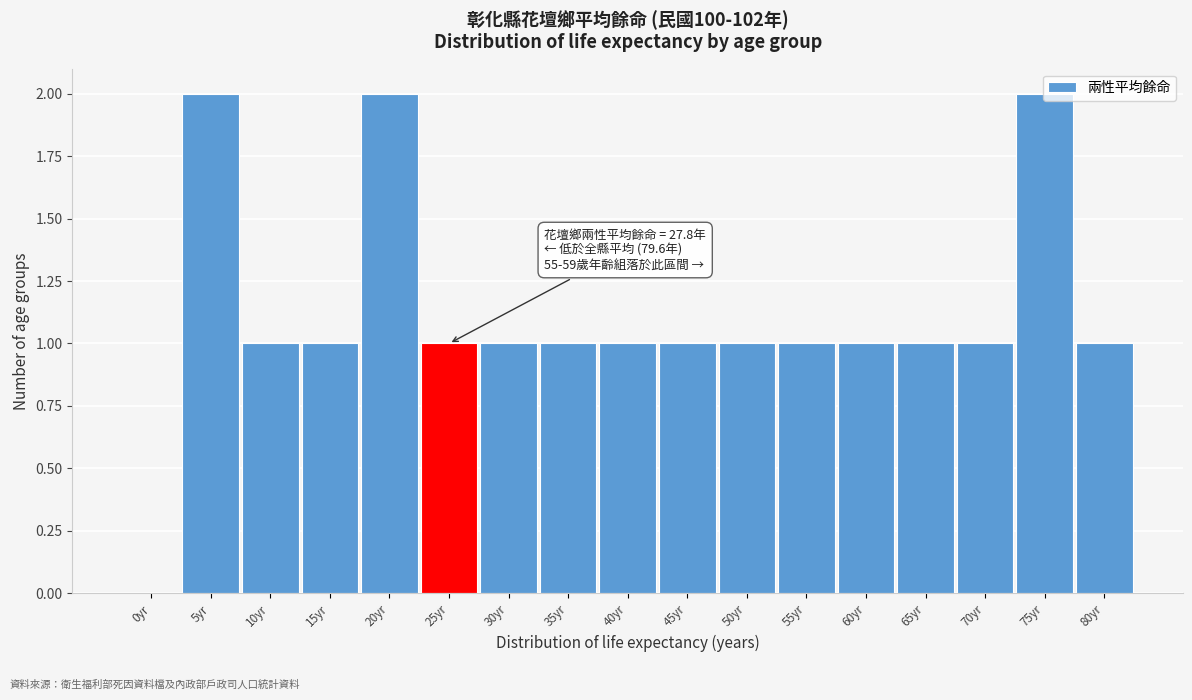

What is the change in value from 0yr to 55yr?

+1